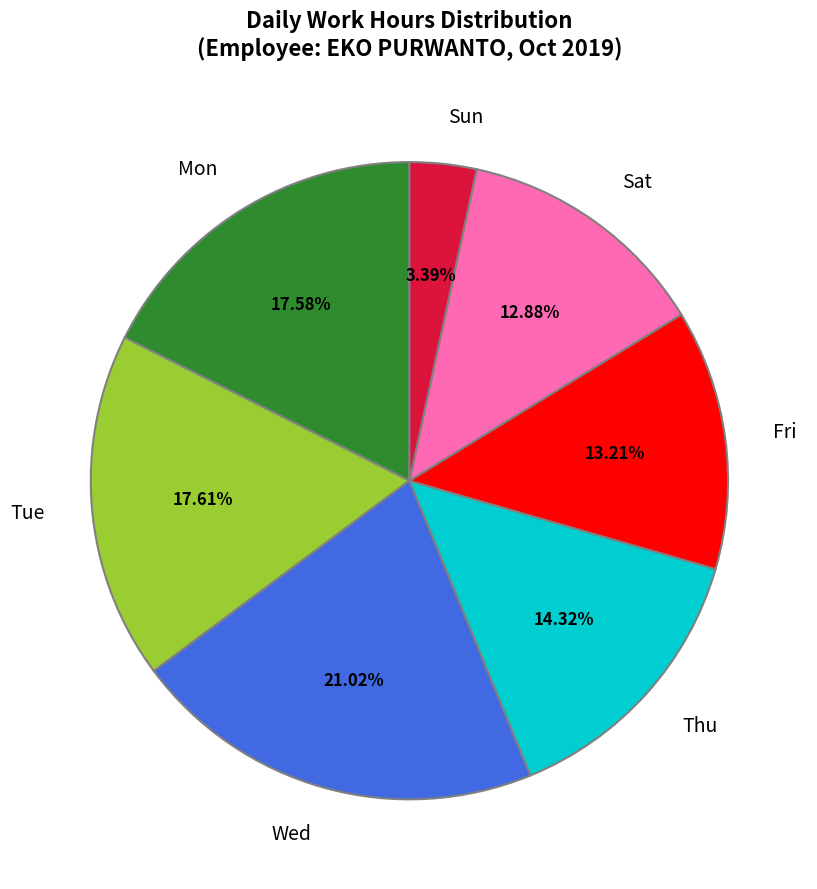

Does Wed represent more than half of the total?

No